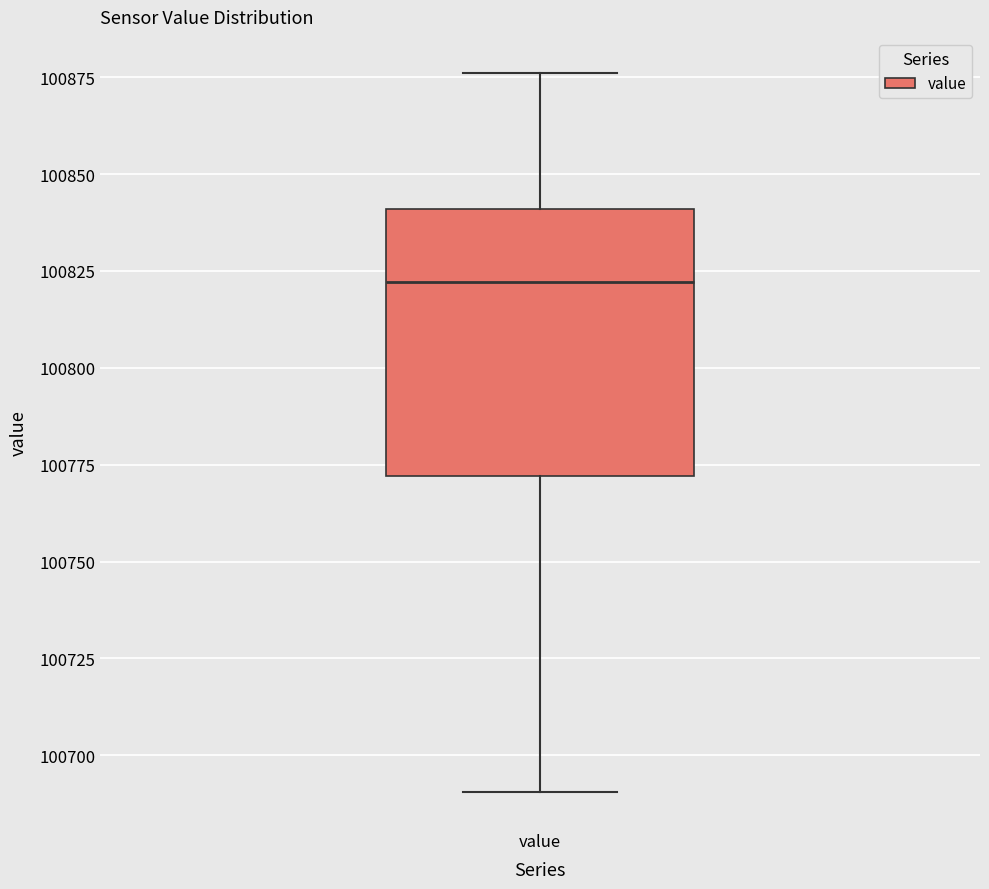

Transcribe this box plot: give where the median line is, the range the box spans, and where the two whiskers end, as read against the y-axis. The values are not printed on the chart, so give them approximately, as read against the axis.

median 100820, box 100770 to 100840, whiskers 100690 to 100875